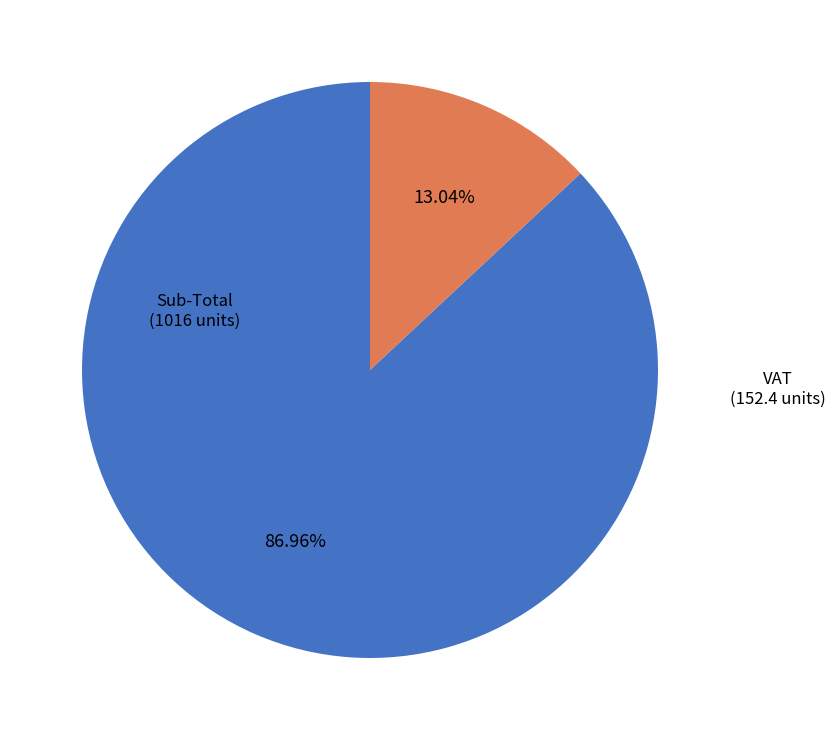

How many segments does this pie chart have?

2